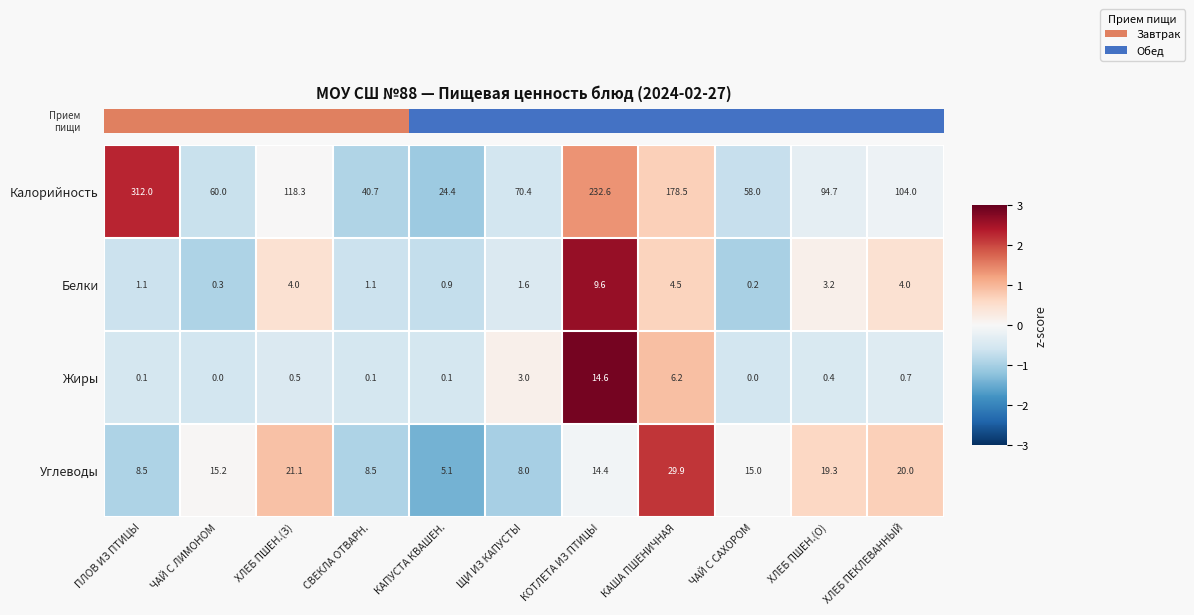

True or false: Калорийность has a value of 94.7 at ХЛЕБ ПШЕН.(О).

True